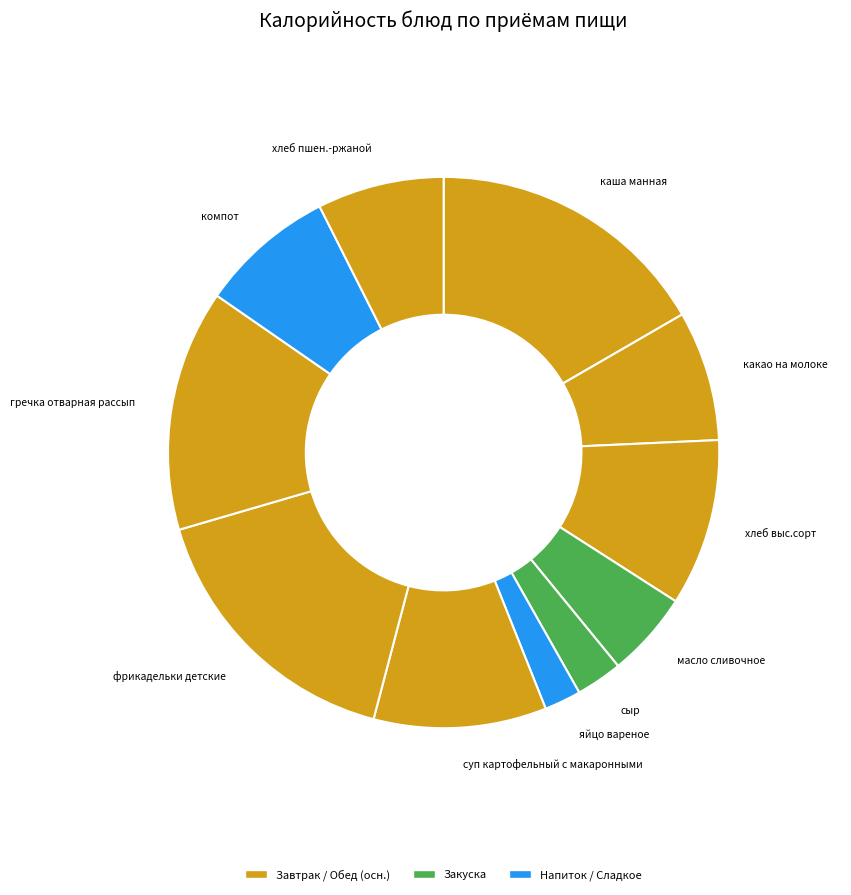

Does масло сливочное represent more than half of the total?

No